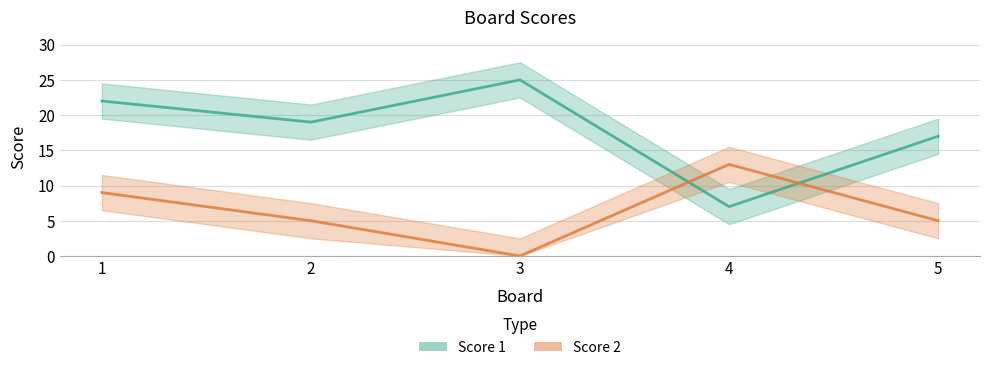

Between which two adjacent categories do Score 2 and Score 1 first intersect?

3 and 4